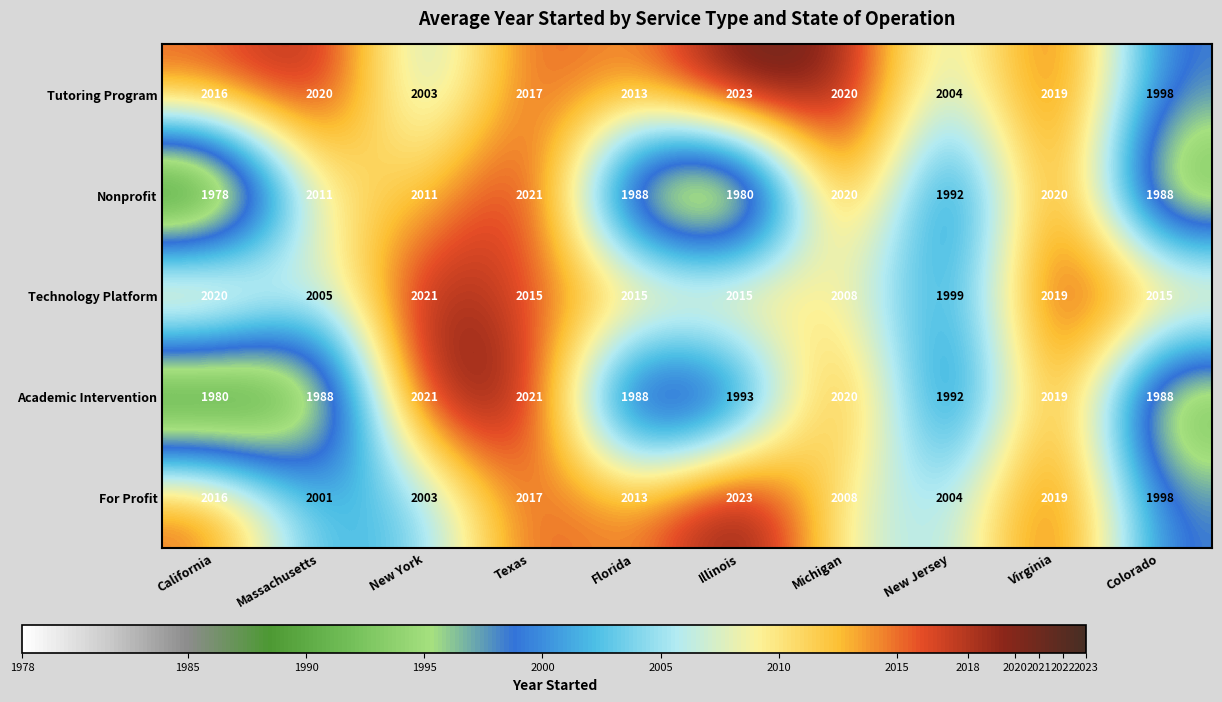

What is the difference between the highest and lowest values at California?

42